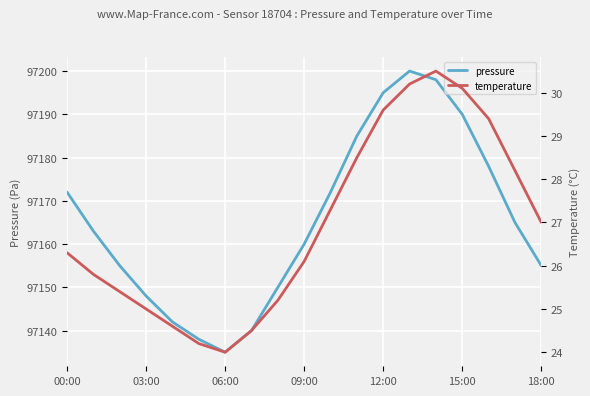

What is the difference between the highest and lowest values at 11?

97156.5